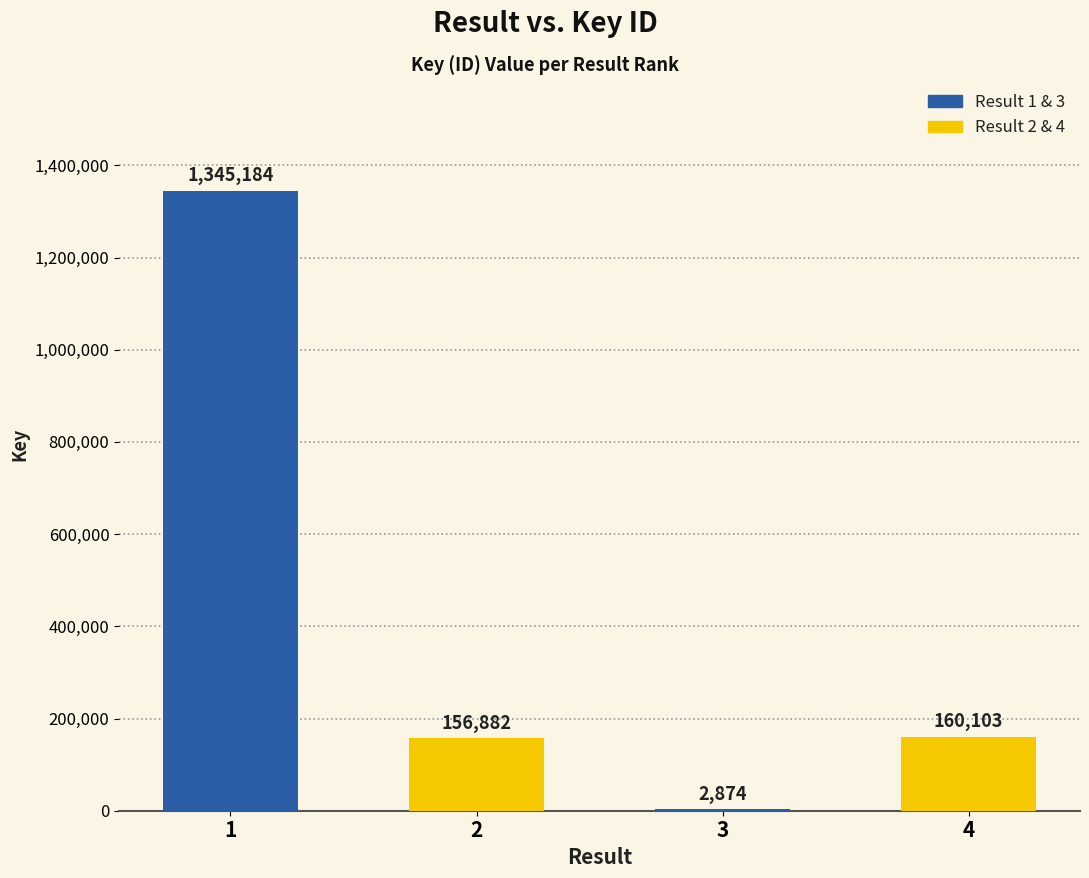

Is it true that the value at 4 is 160103?

True